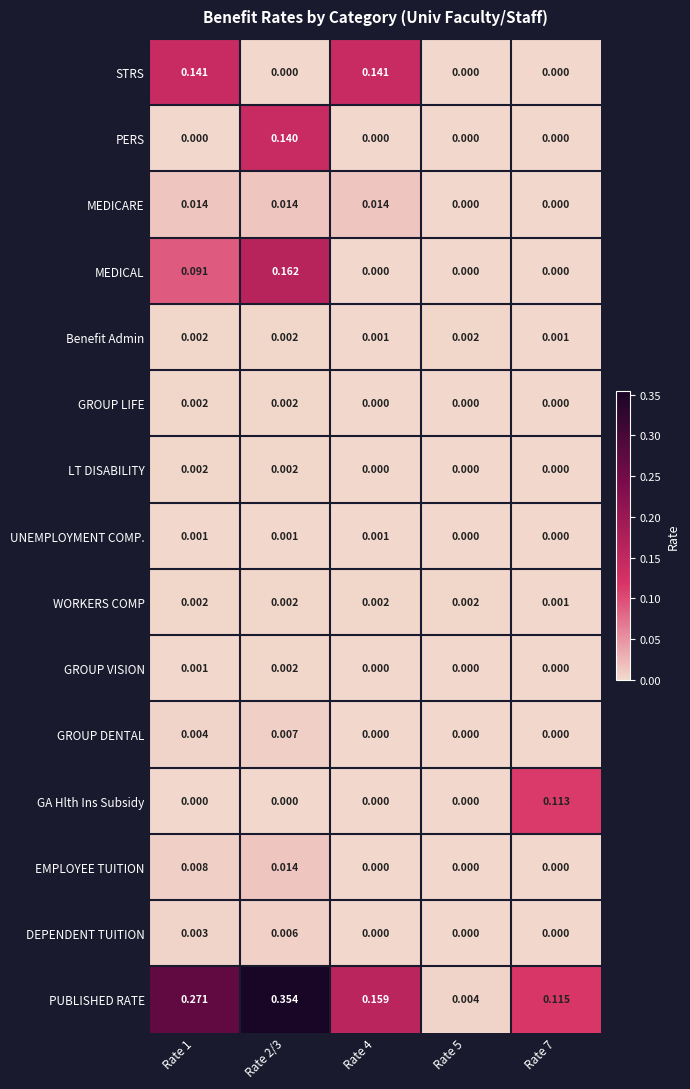

Which series has the largest range (max minus min)?

PUBLISHED RATE